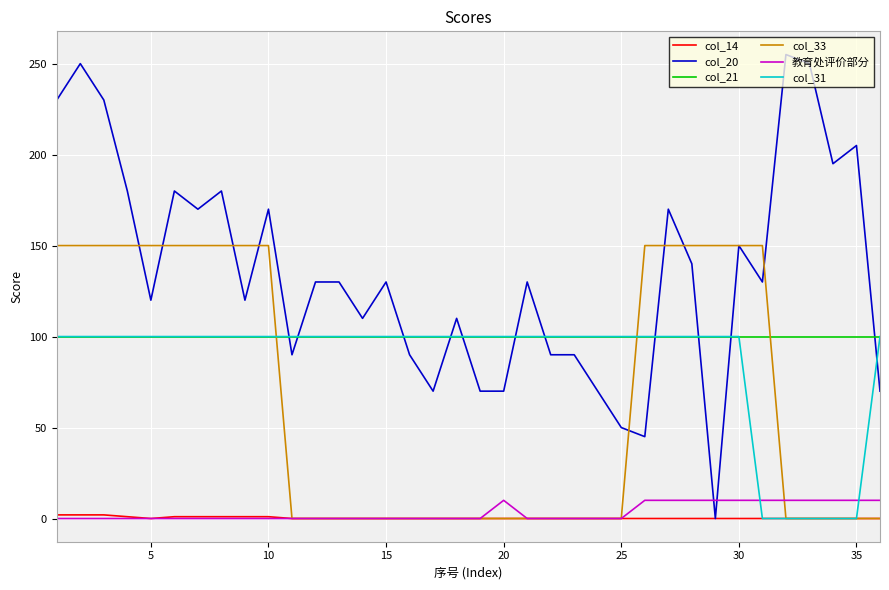

What is the maximum value for col_21?

100